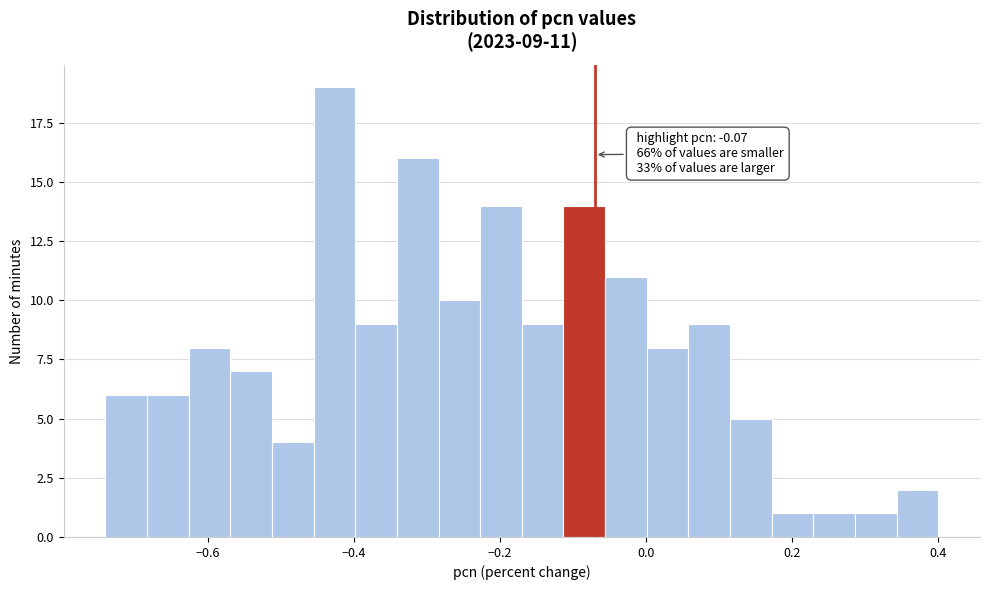

Around what value on the x-axis is the tallest bar? Give the approximate position of its centre, as read against the axis.

-0.42